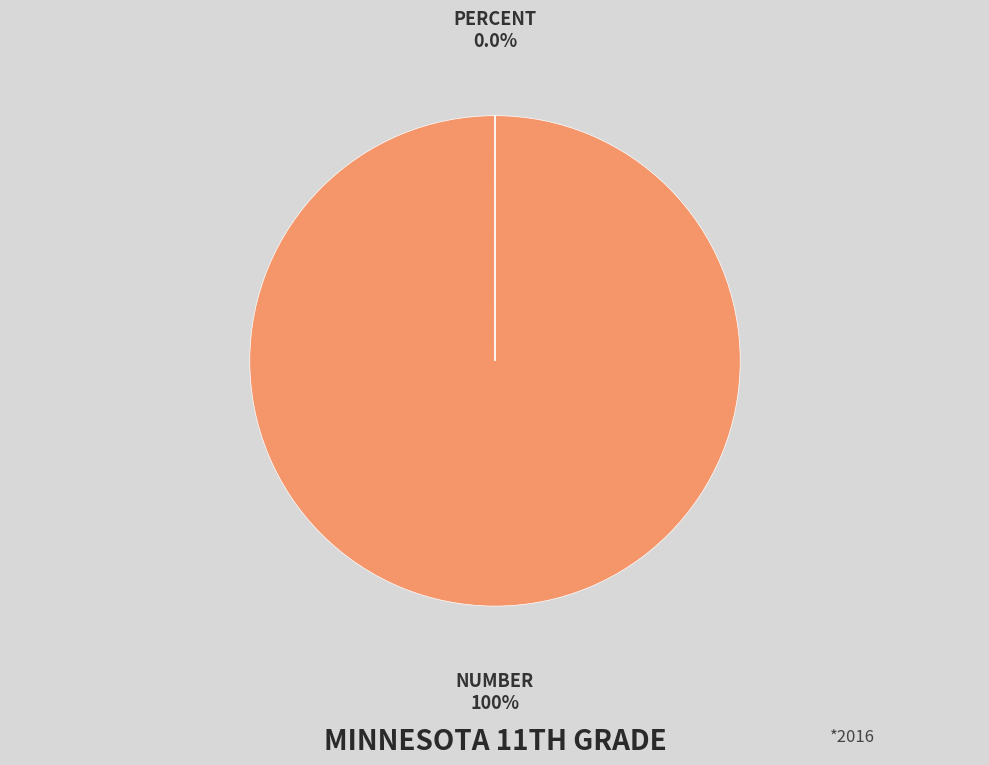

To the nearest percent, what is the difference between the largest and smallest slice percentages?

100%